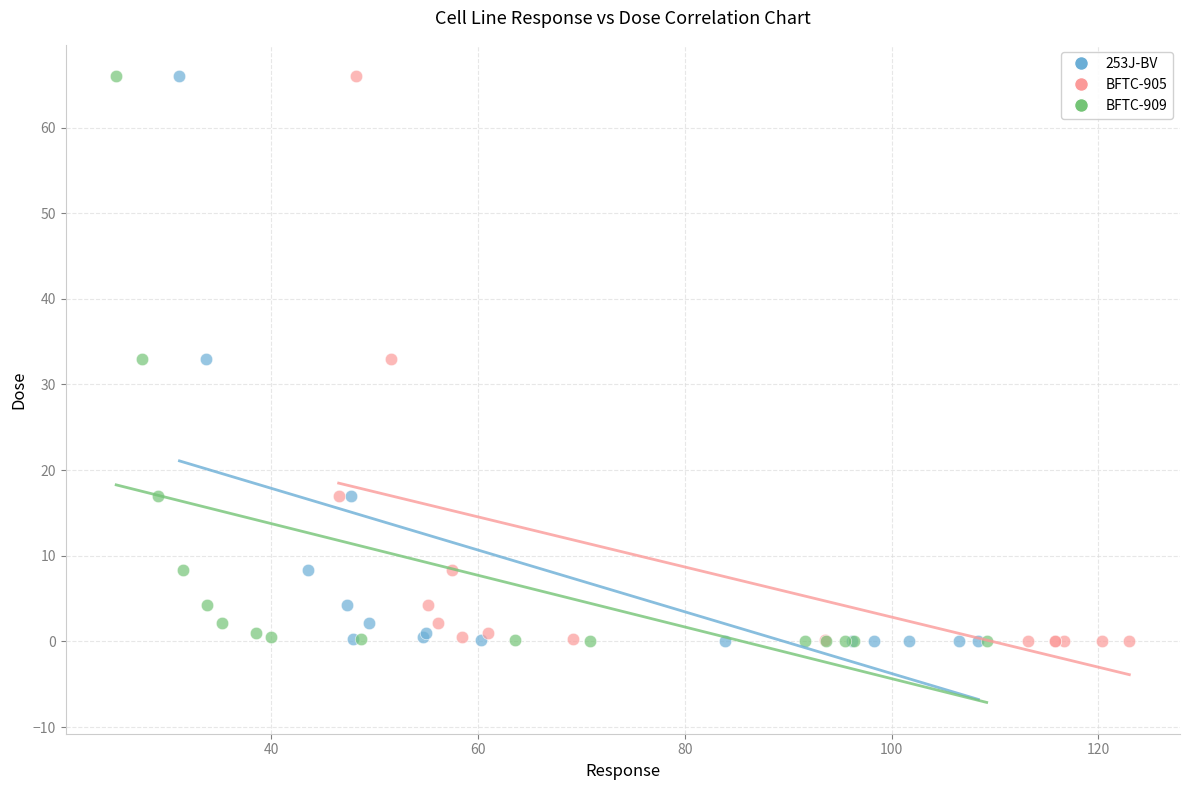

What are all the series names shown in the legend?

253J-BV, BFTC-905, BFTC-909